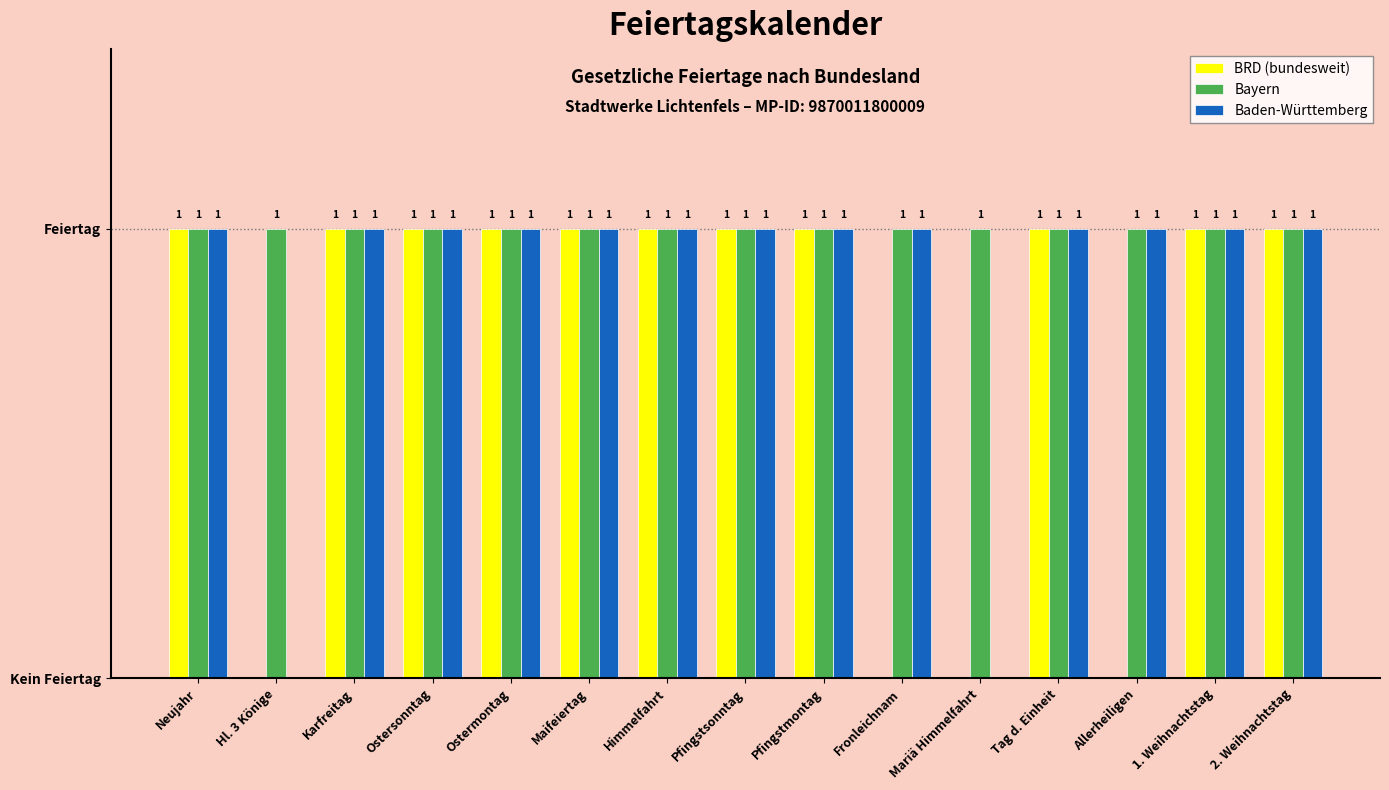

What are all the series names shown in the legend?

BRD (bundesweit), Bayern, Baden-Württemberg